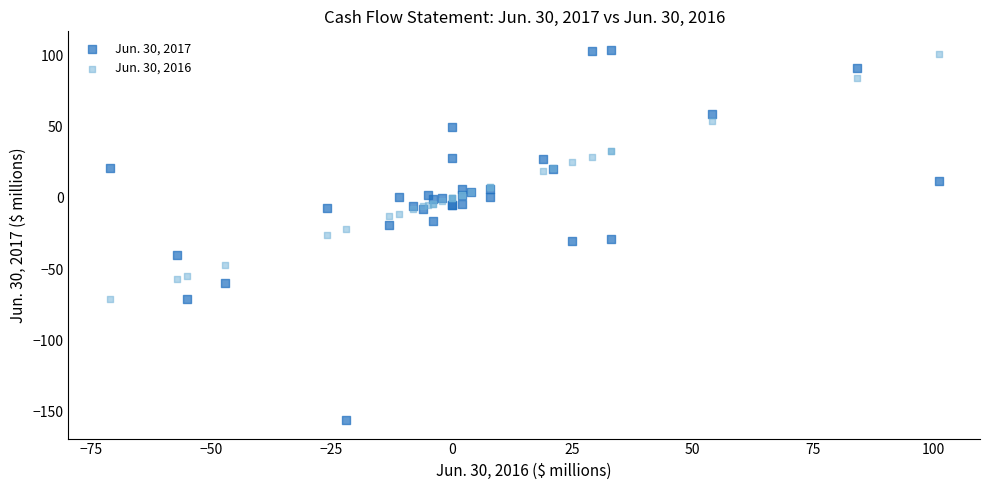

Which series reaches the minimum Y coordinate?

Jun. 30, 2017